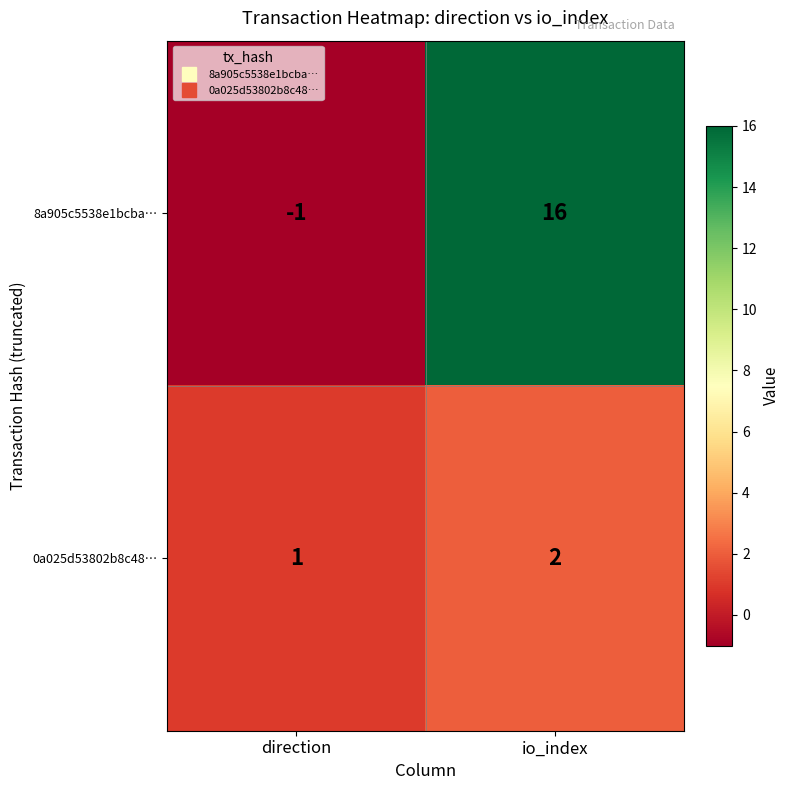

What is the sum of the 0a025d53802b8c48… values at io_index and direction?

3